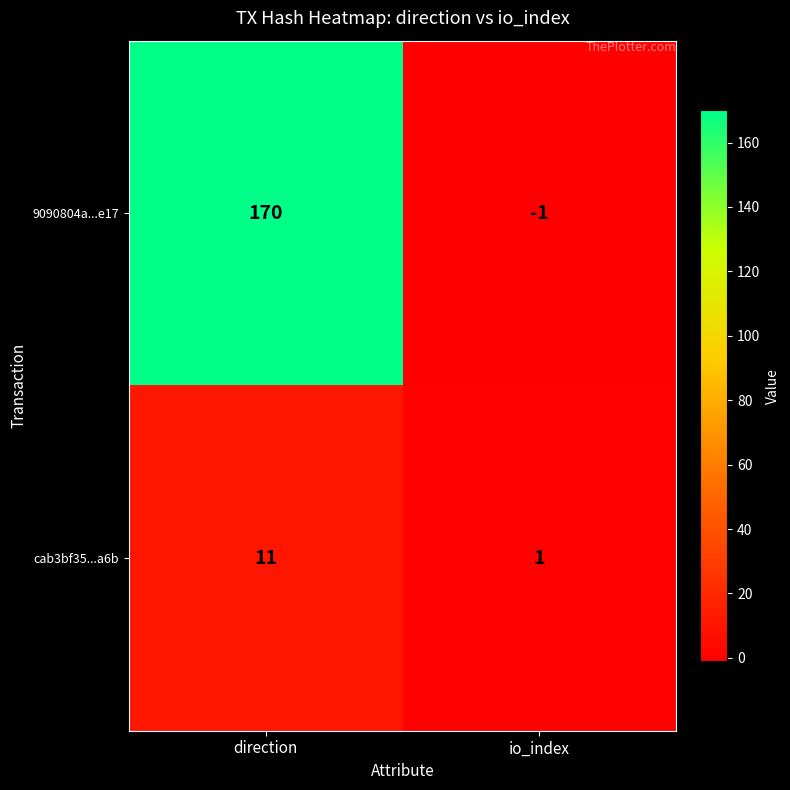

Reading left to right, extract all data points from this chart.

9090804a...e17: 170	-1
cab3bf35...a6b: 11	1